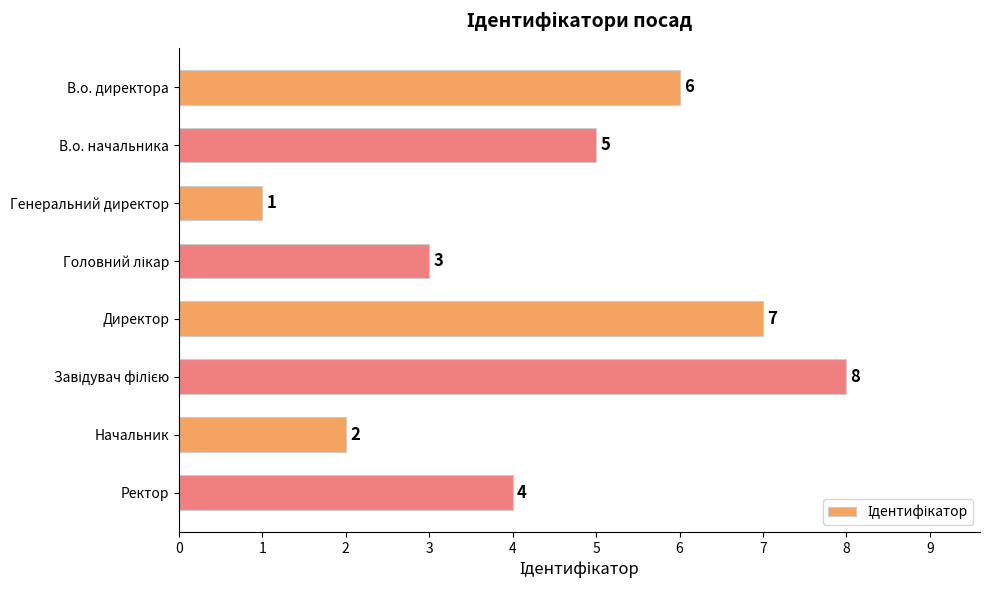

How many values are between 3 and 7?

5